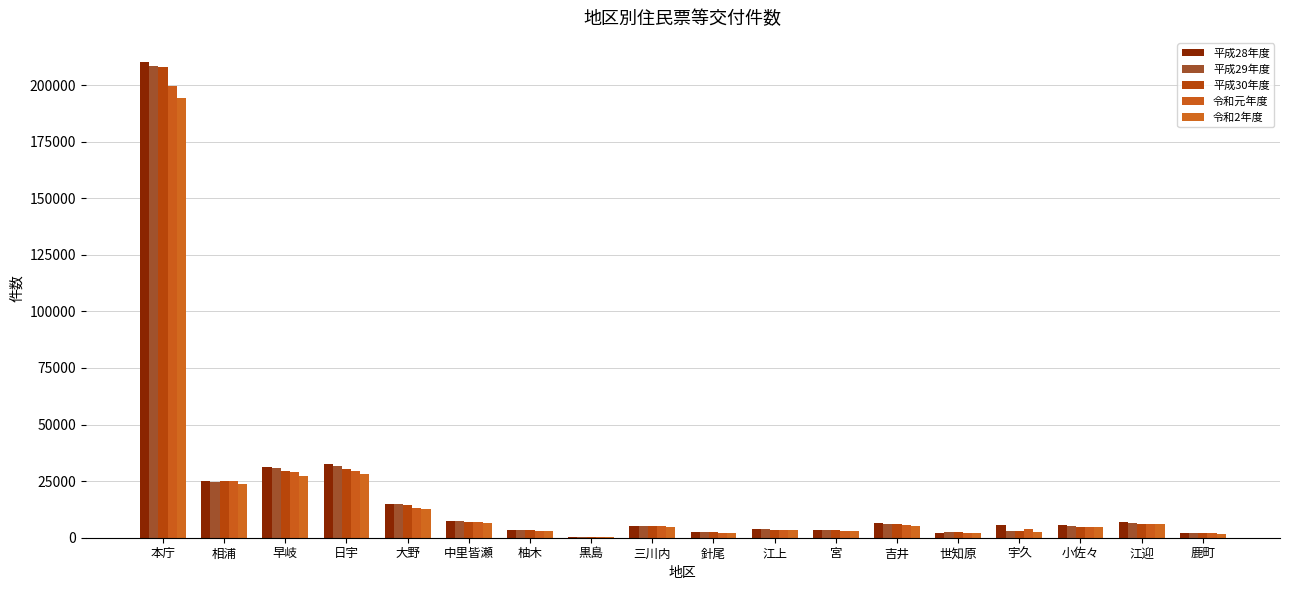

What is the difference between the 平成30年度 values at 黒島 and 宇久?

2874